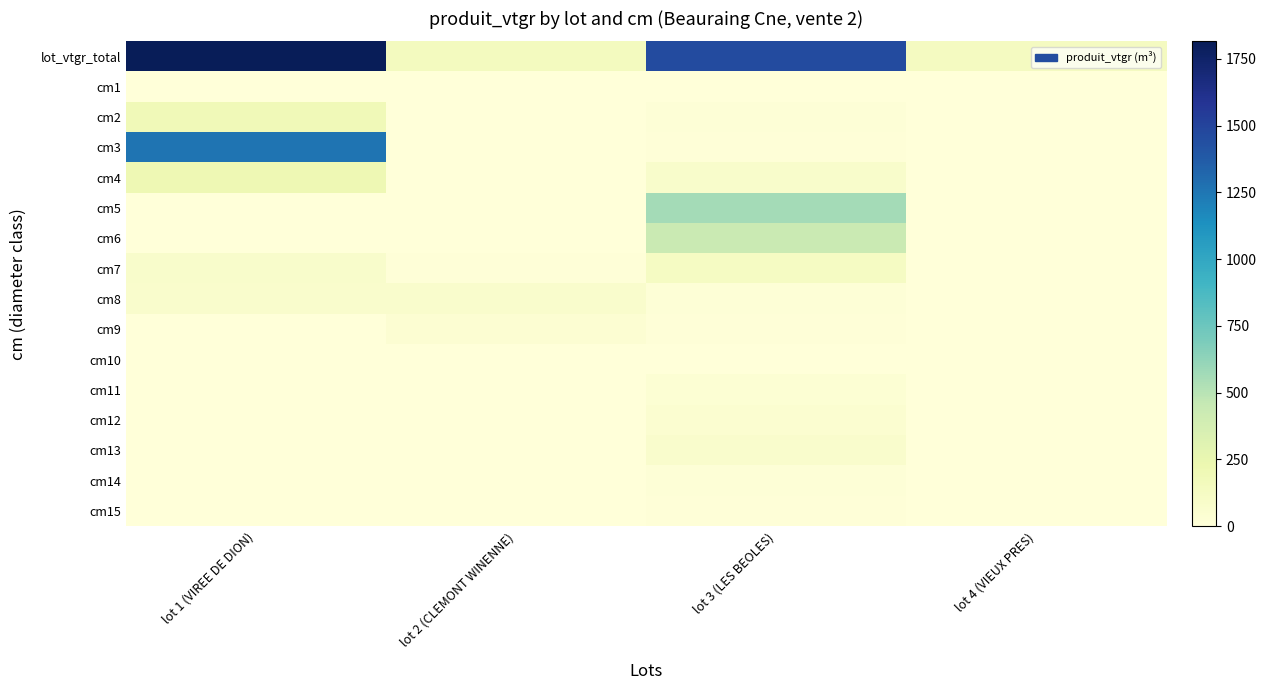

List the series in order of their peak value, highest first.

lot_vtgr_total, cm3, cm5, cm6, cm4, cm2, cm7, cm8, cm13, cm12, cm9, cm11, cm14, cm15, cm10, cm1